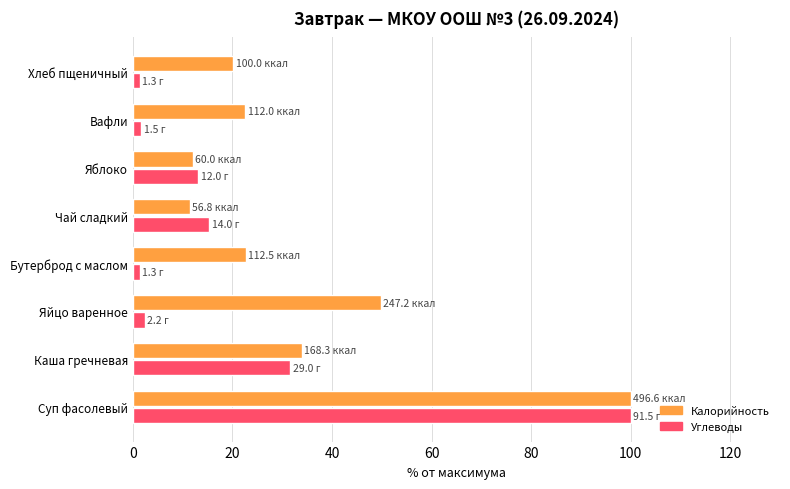

List the series in order of their overall mean, highest first.

Калорийность, Углеводы